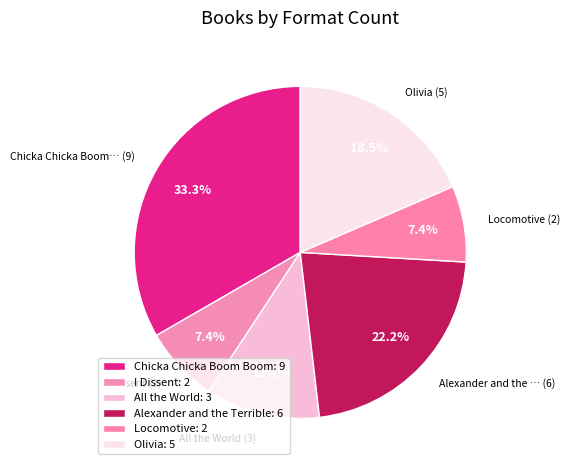

To the nearest percent, what percentage of the pie is All the World?

11%